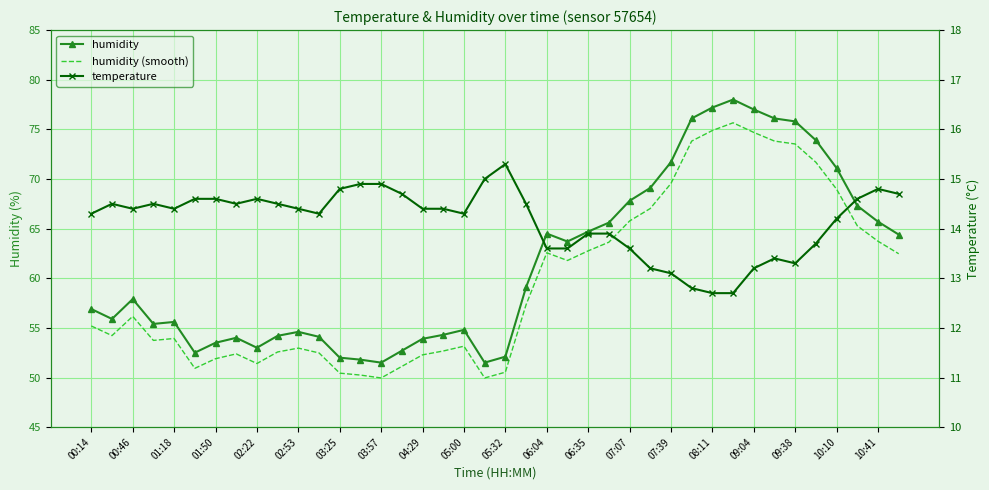

Reading left to right, transcribe all the data shown in this chart.

humidity: 56.9	55.9	57.9	55.4	55.6	52.5	53.5	54.0	53.0	54.2	54.6	54.1	52.0	51.8	51.5	52.7	53.9	54.3	54.8	51.5	52.1	59.1	64.5	63.7	64.7	65.6	67.8	69.1	71.7	76.1	77.2	78.0	77.0	76.1	75.8	73.9	71.1	67.3	65.7	64.4
humidity (smooth): 55.2	54.2	56.2	53.7	53.9	50.9	51.9	52.4	51.4	52.6	53.0	52.5	50.4	50.2	50.0	51.1	52.3	52.7	53.2	50.0	50.5	57.3	62.6	61.8	62.8	63.6	65.8	67.0	69.5	73.8	74.9	75.7	74.7	73.8	73.5	71.7	69.0	65.3	63.7	62.5
temperature: 14.3	14.5	14.4	14.5	14.4	14.6	14.6	14.5	14.6	14.5	14.4	14.3	14.8	14.9	14.9	14.7	14.4	14.4	14.3	15.0	15.3	14.5	13.6	13.6	13.9	13.9	13.6	13.2	13.1	12.8	12.7	12.7	13.2	13.4	13.3	13.7	14.2	14.6	14.8	14.7